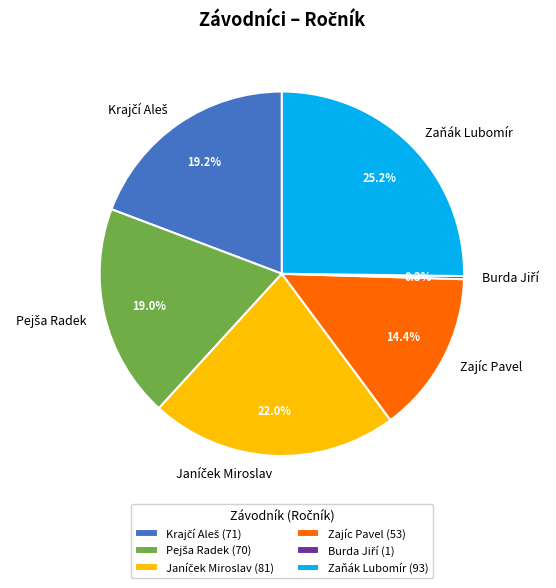

Is there a majority slice in this chart?

No